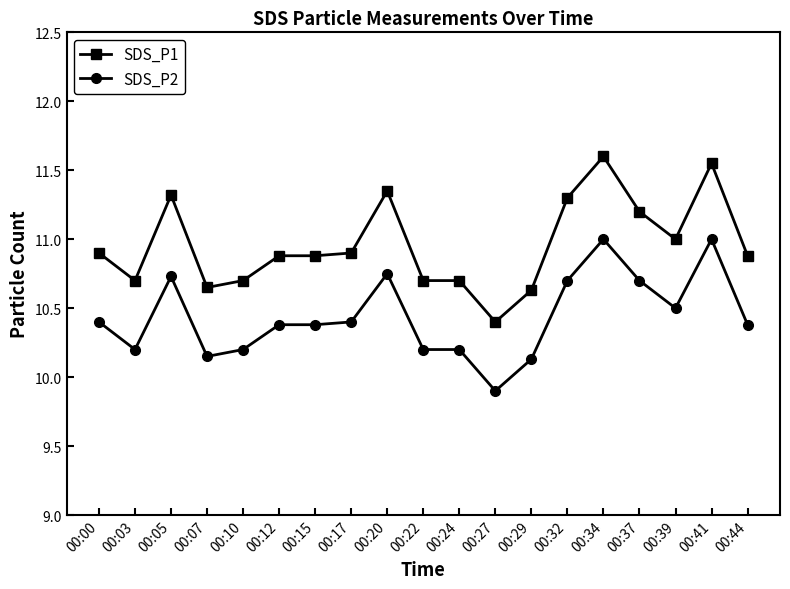

At 00:22, list the series in order from largest to smallest.

SDS_P1, SDS_P2